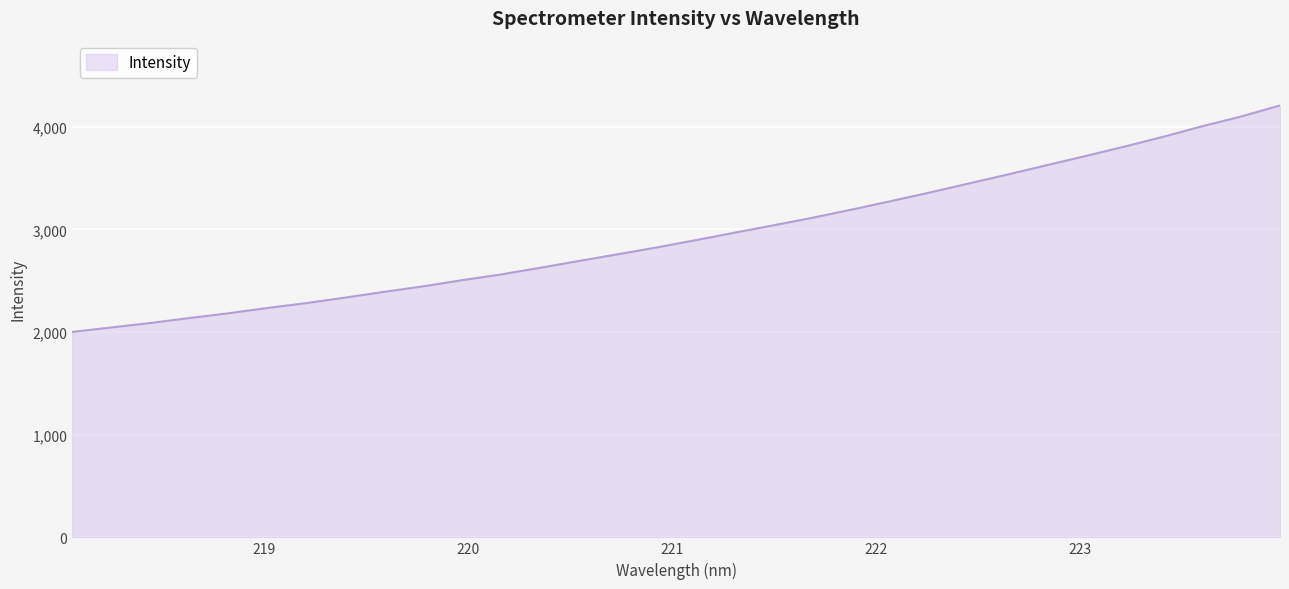

What is the greatest value displayed?

4208.0